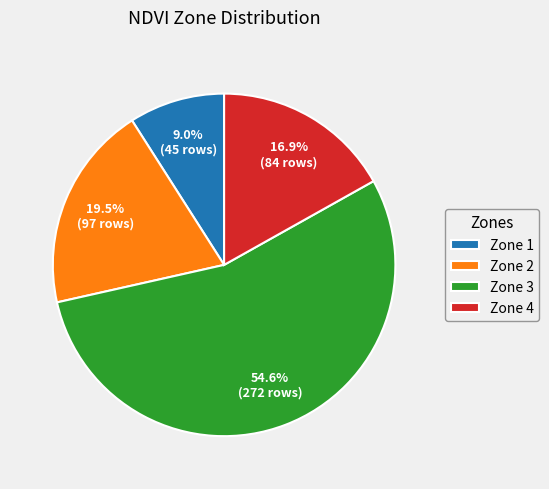

What is the total percentage of Zone 3 and Zone 2?

74.1%